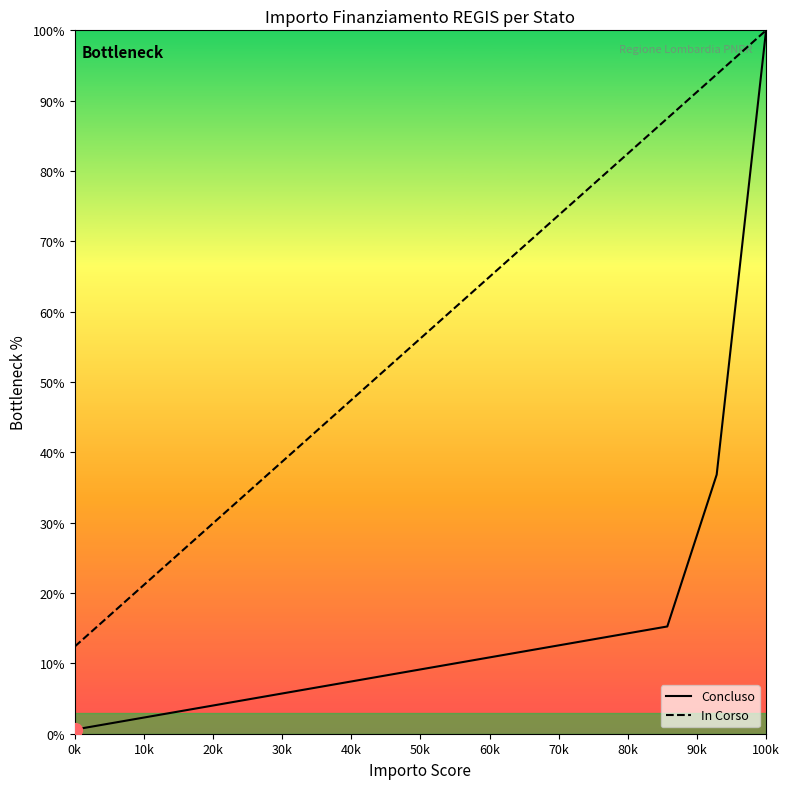

Which series has the widest spread of values?

Concluso